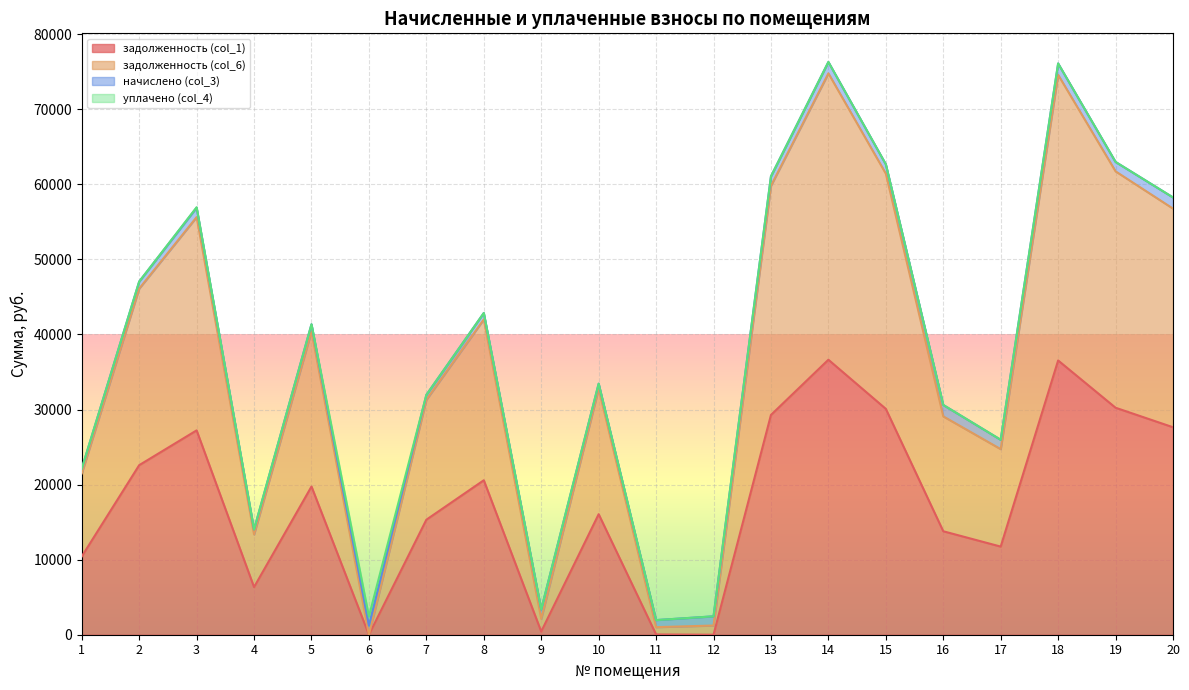

Which category has the lowest value across all series?

6